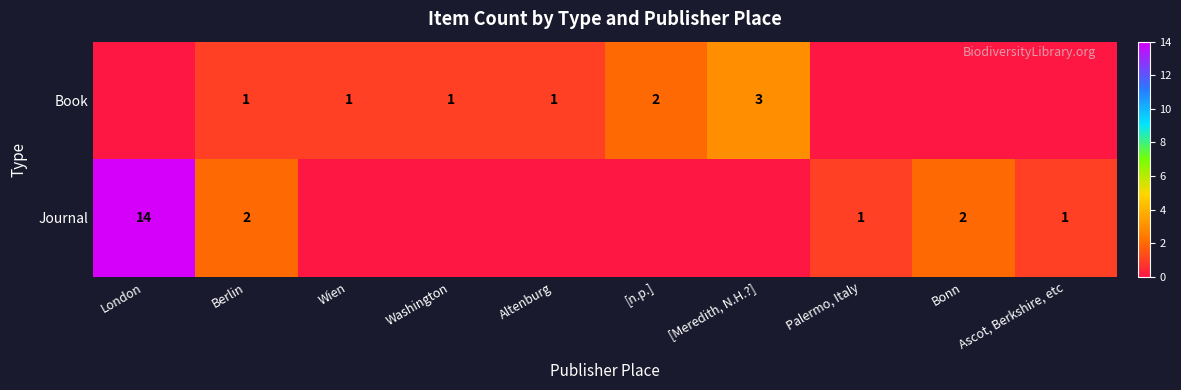

What is the difference between the Journal values at Berlin and London?

12